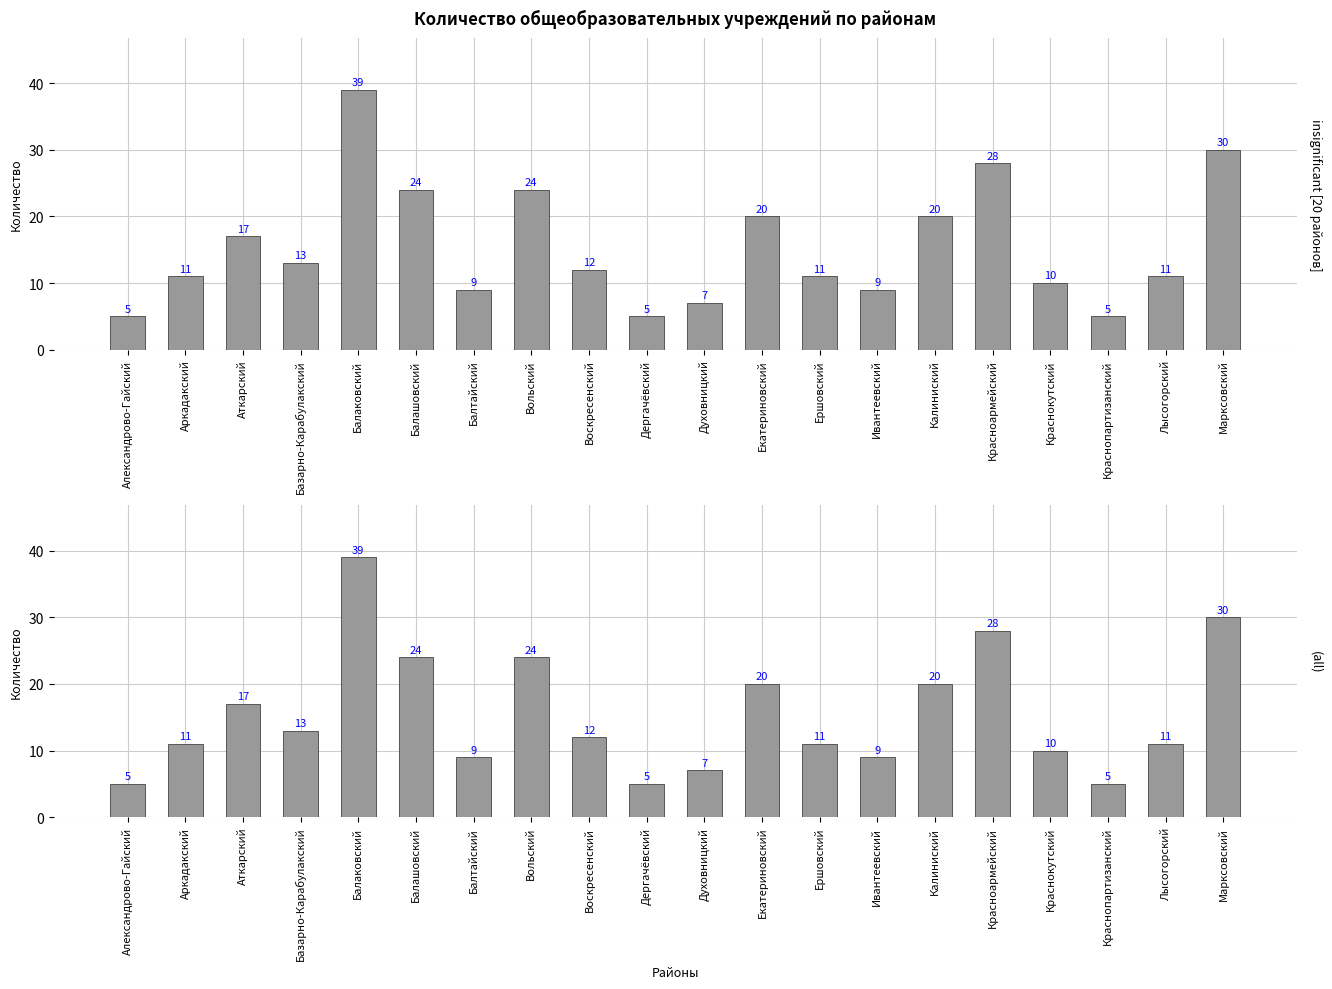

List the labels in order of value, smallest first.

Александрово-Гайский, Дергачёвский, Краснопартизанский, Духовницкий, Балтайский, Ивантеевский, Краснокутский, Аркадакский, Ершовский, Лысогорский, Воскресенский, Базарно-Карабулакский, Аткарский, Екатериновский, Калиниский, Балашовский, Вольский, Красноармейский, Марксовский, Балаковский